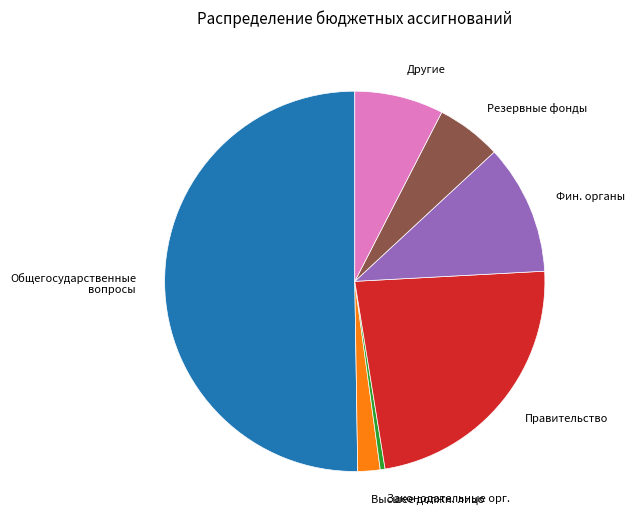

Is it true that Другие is 1% of the pie?

False